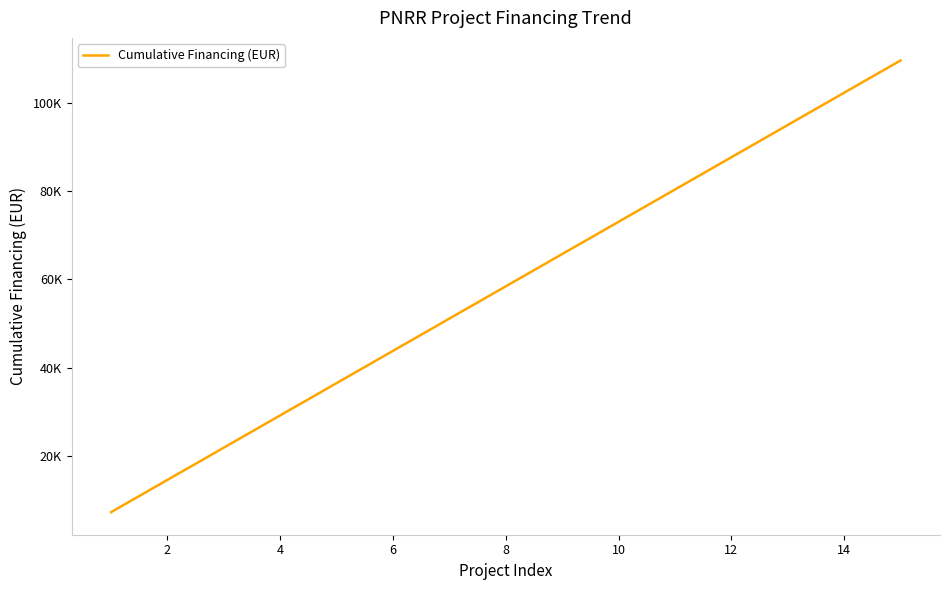

What is the maximum value shown in the chart?

109515